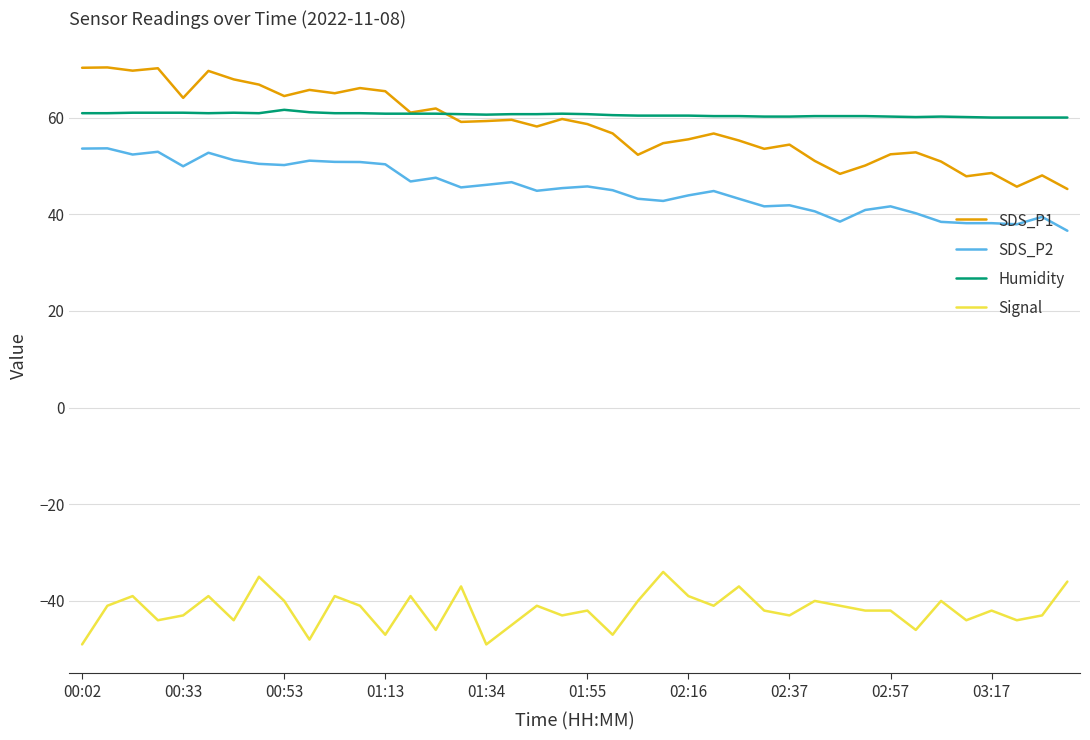

Is this an area chart (filled region under the line)?

No